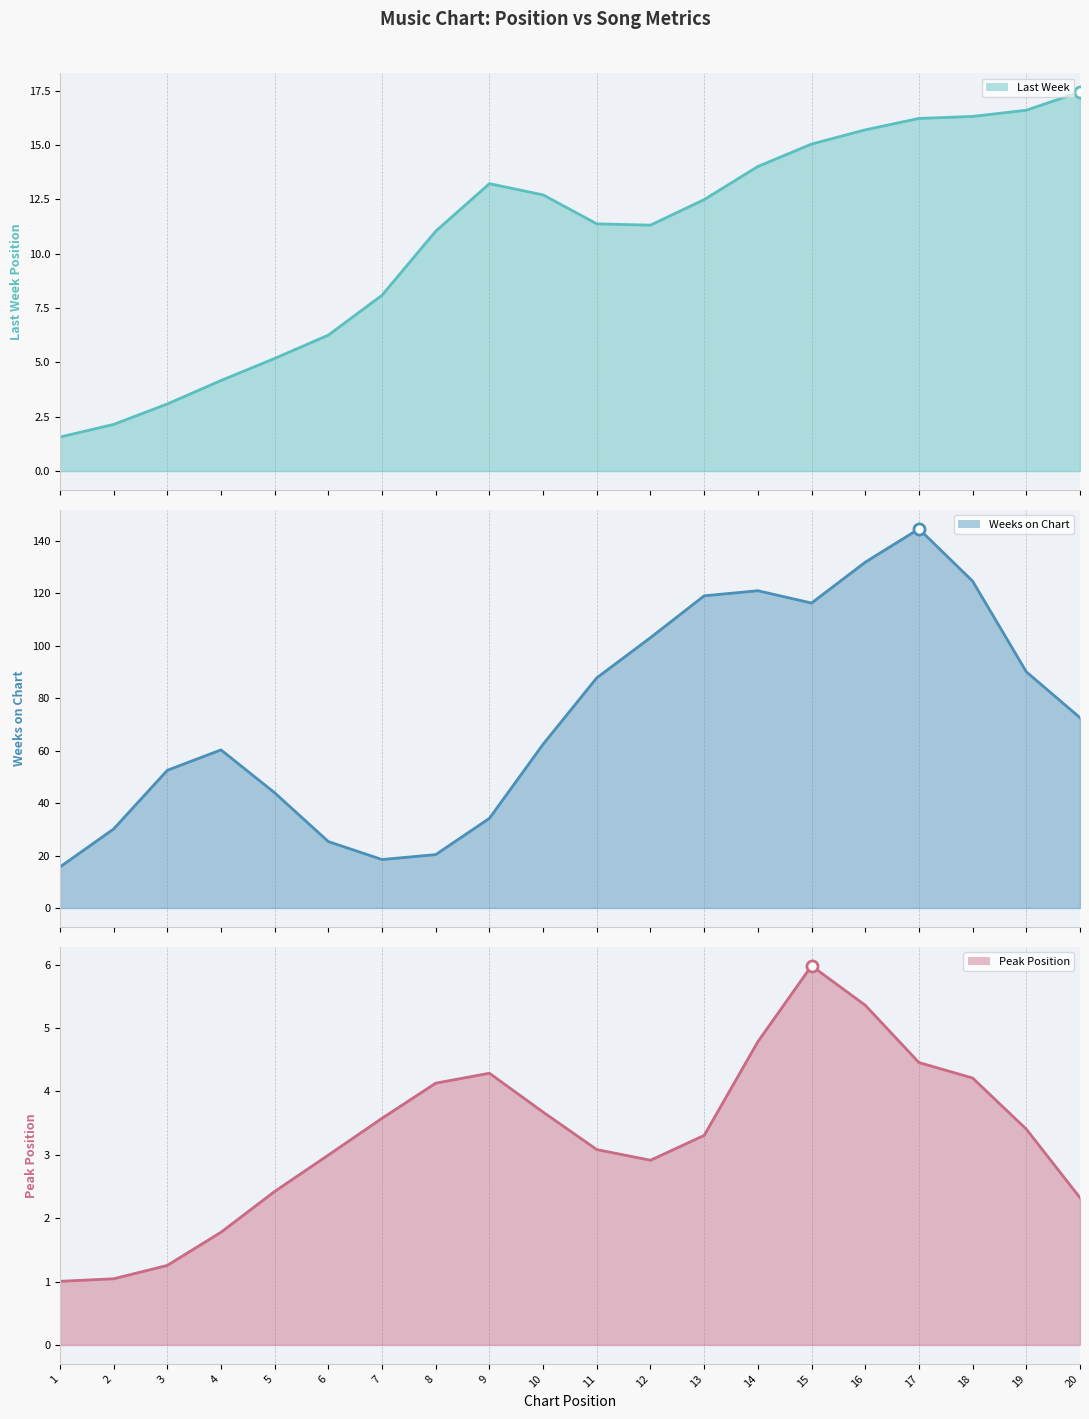

Is the value of Peak Position (line) at 14 greater than the value of Last Week (line) at 9?

No